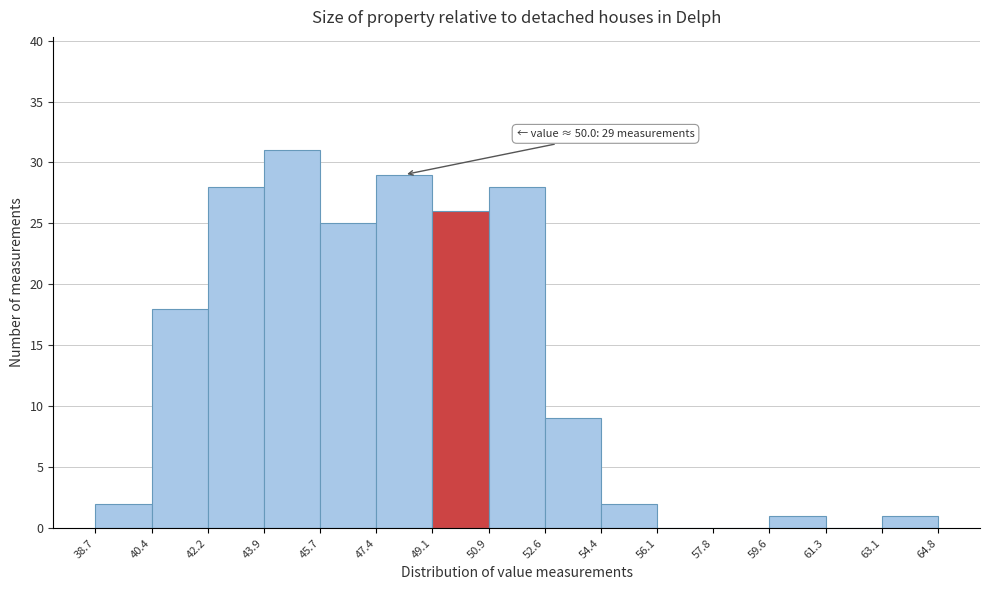

Which range on the x-axis has the tallest bar?

43.9 to 45.7